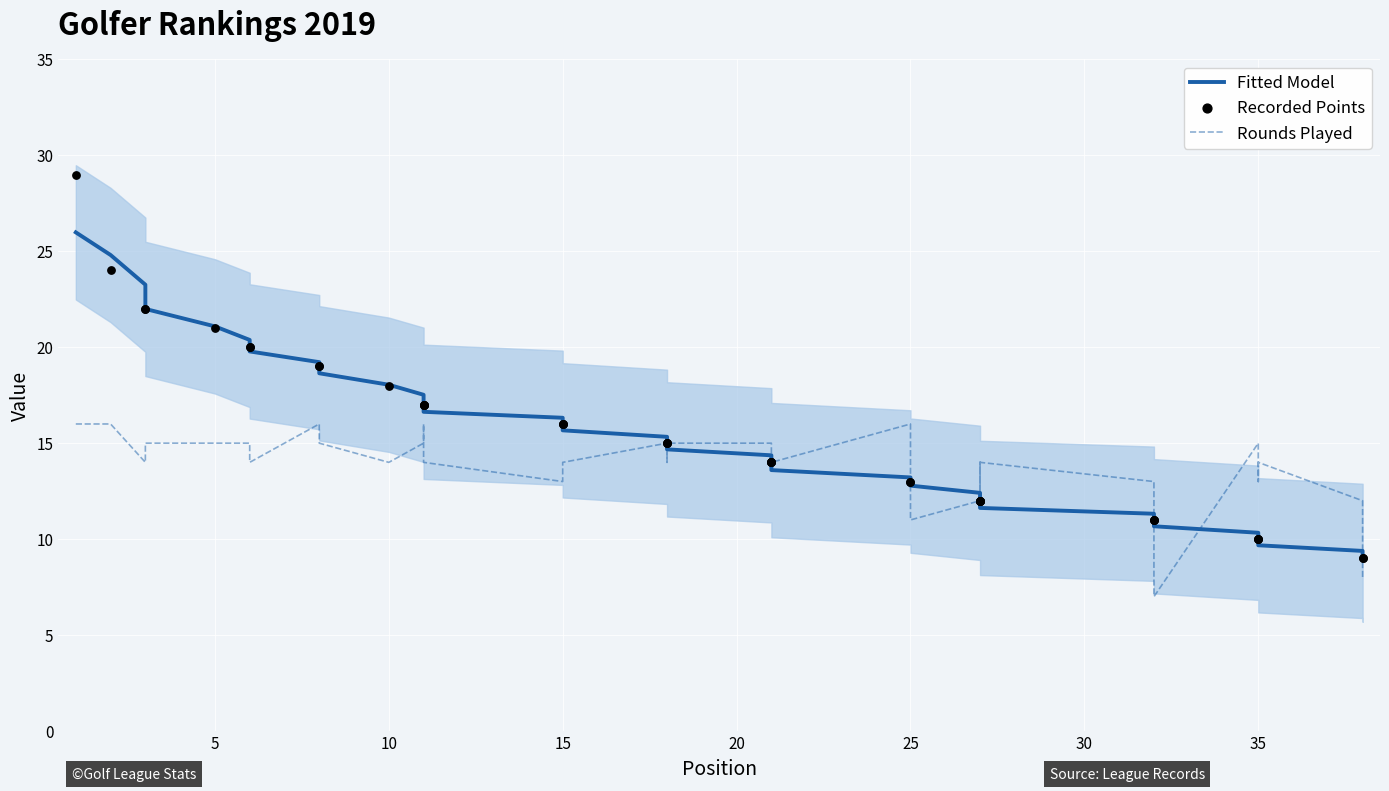

What are all the series names shown in the legend?

Fitted Model, Rounds Played, Recorded Points